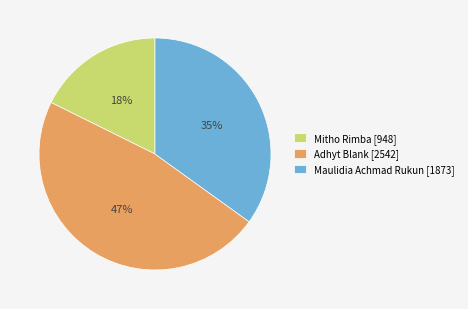

Which slice is the smallest?

Mitho Rimba